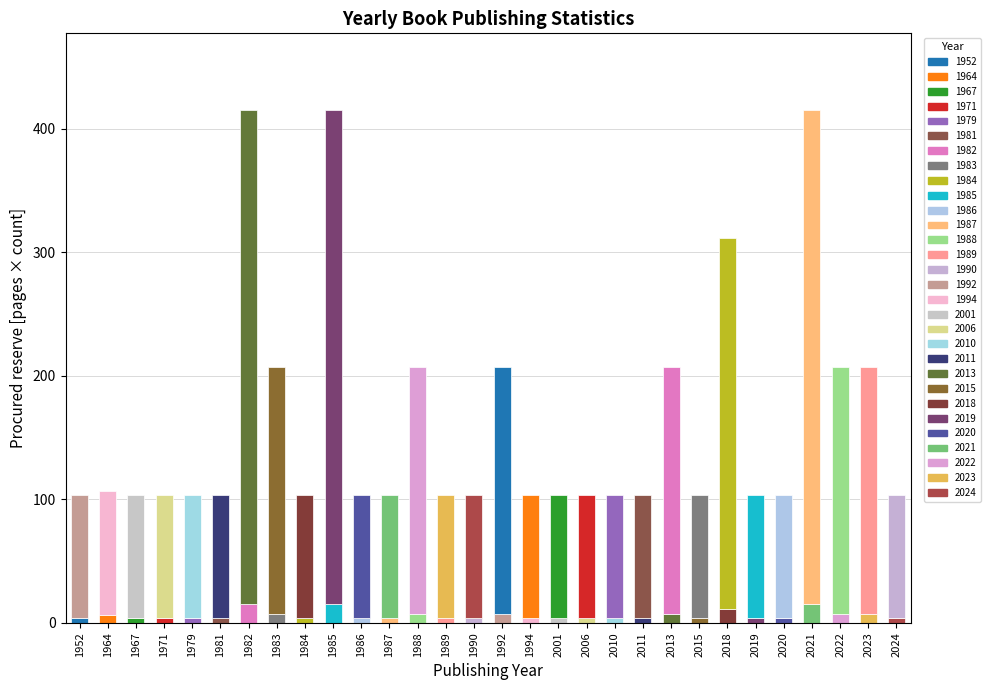

Is it true that book_count equals 1 at 1952?

True